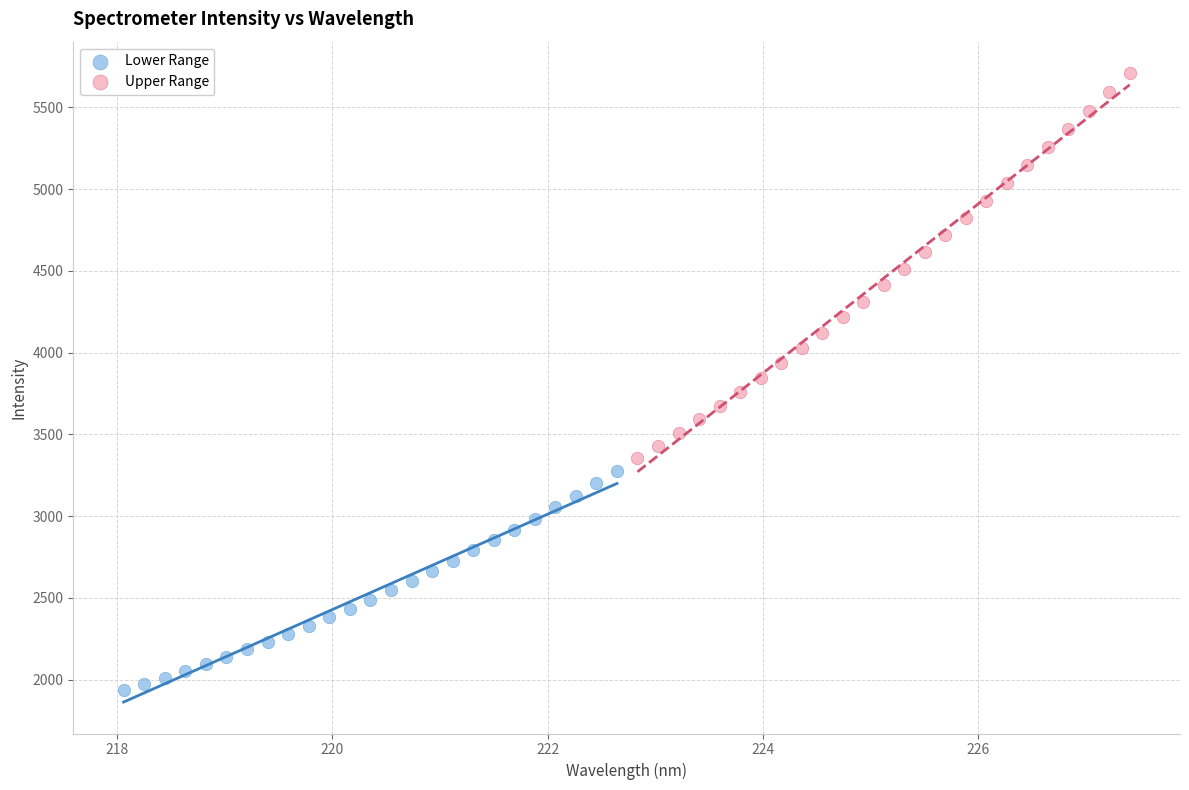

Which series has the largest Y range (max minus min)?

Upper Range